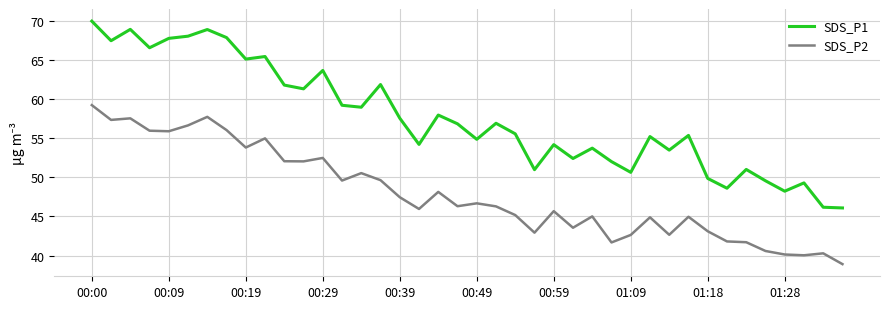

True or false: SDS_P1 and SDS_P2 intersect in this chart.

False